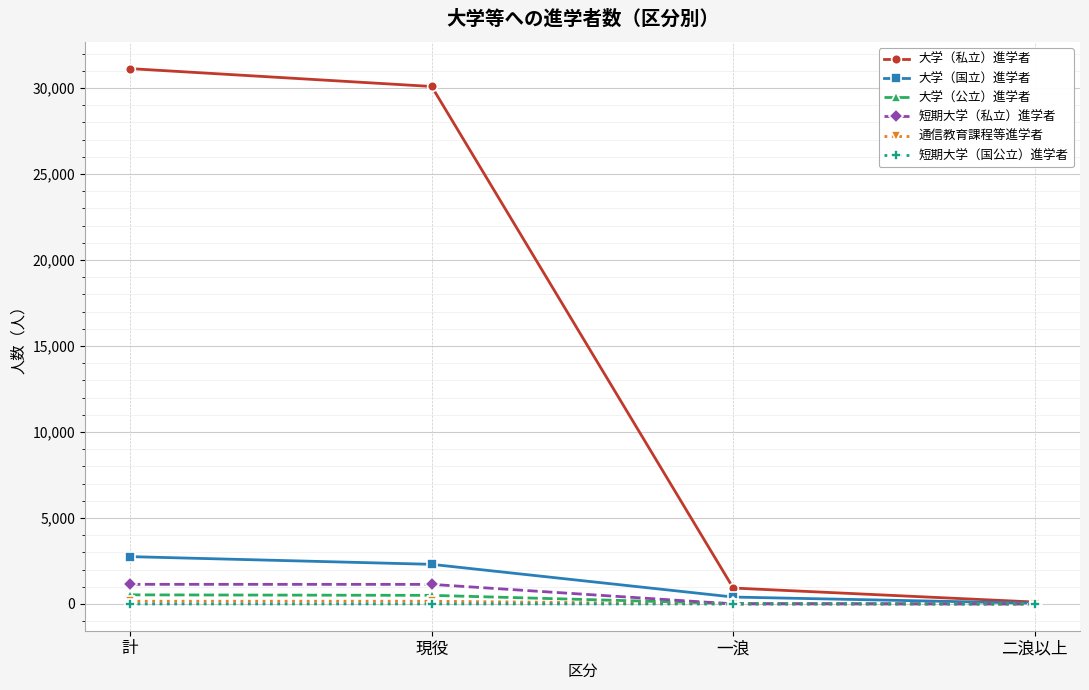

At how many categories does at least one series exceed 1403?

2